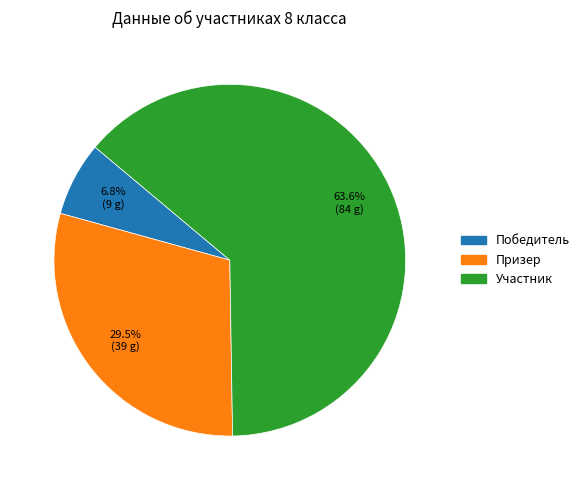

Which category has the biggest portion of the pie?

Участник